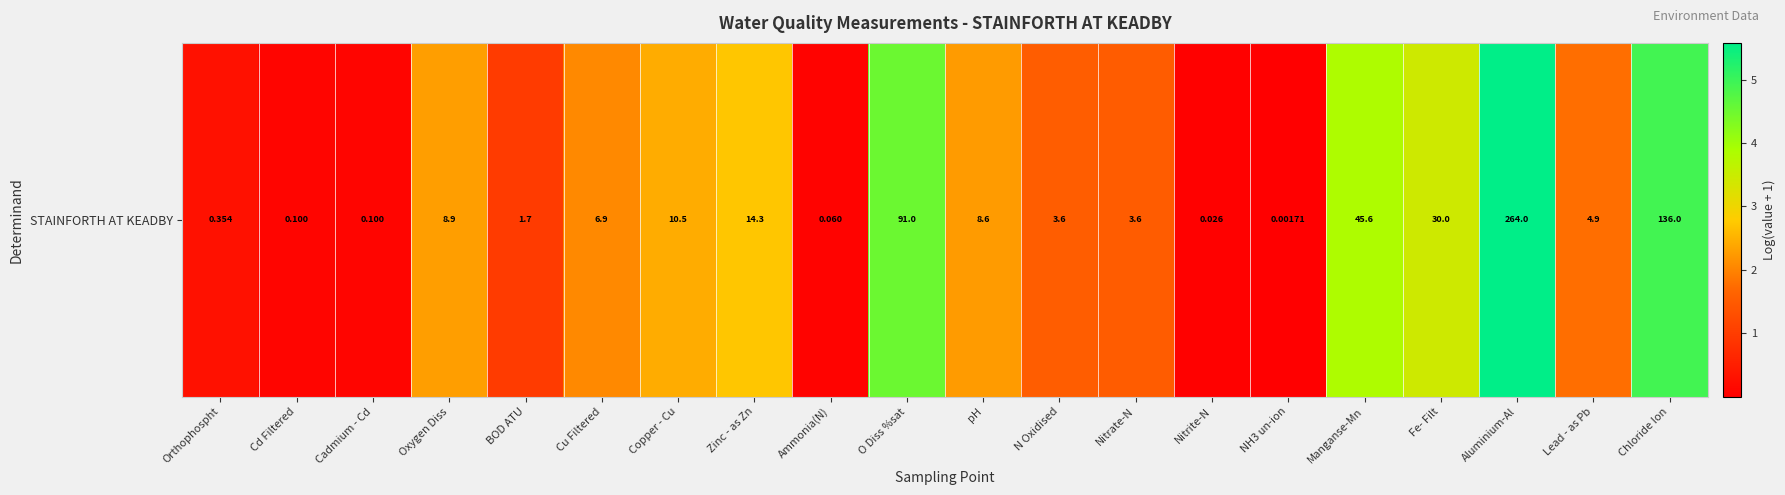

List the labels in order of value, smallest first.

NH3 un-ion, Nitrite-N, Ammonia(N), Cd Filtered, Cadmium - Cd, Orthophospht, BOD ATU, Nitrate-N, N Oxidised, Lead - as Pb, Cu Filtered, pH, Oxygen Diss, Copper - Cu, Zinc - as Zn, Fe- Filt, Manganse-Mn, O Diss %sat, Chloride Ion, Aluminium-Al